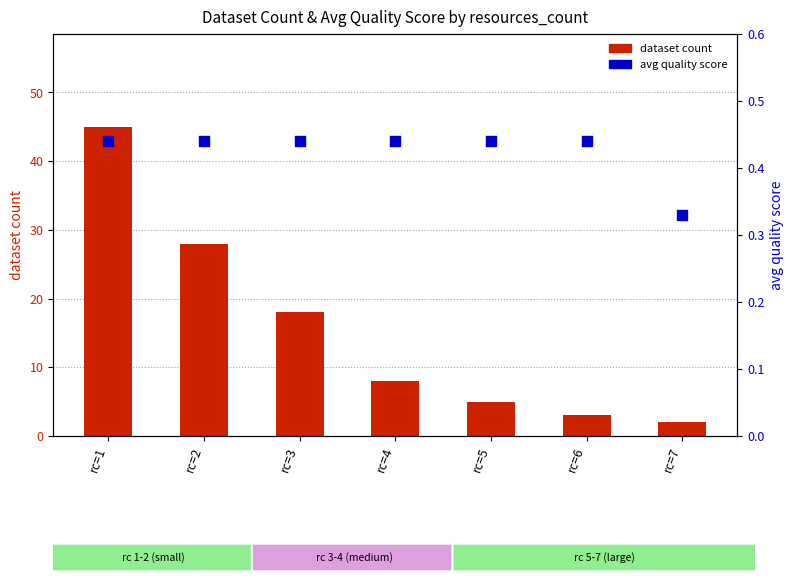

Which series has the largest Y range (max minus min)?

dataset count